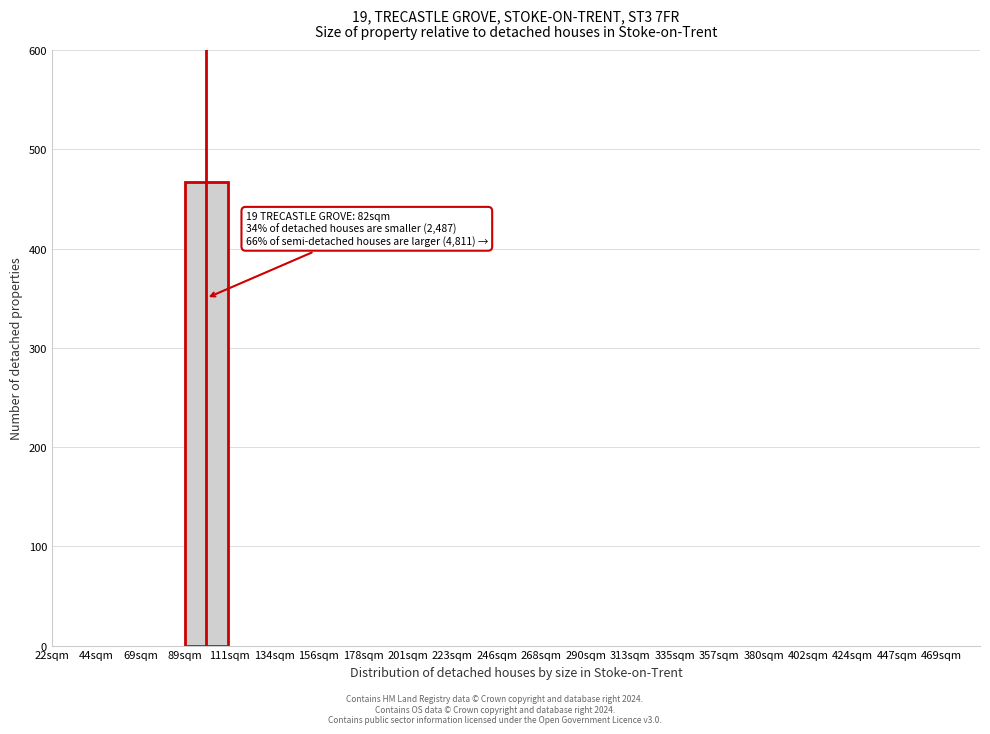

Reading left to right, transcribe all the data shown in this chart.

22sqm=0	44sqm=0	69sqm=0	89sqm=467	111sqm=0	134sqm=0	156sqm=0	178sqm=0	201sqm=0	223sqm=0	246sqm=0	268sqm=0	290sqm=0	313sqm=0	335sqm=0	357sqm=0	380sqm=0	402sqm=0	424sqm=0	447sqm=0